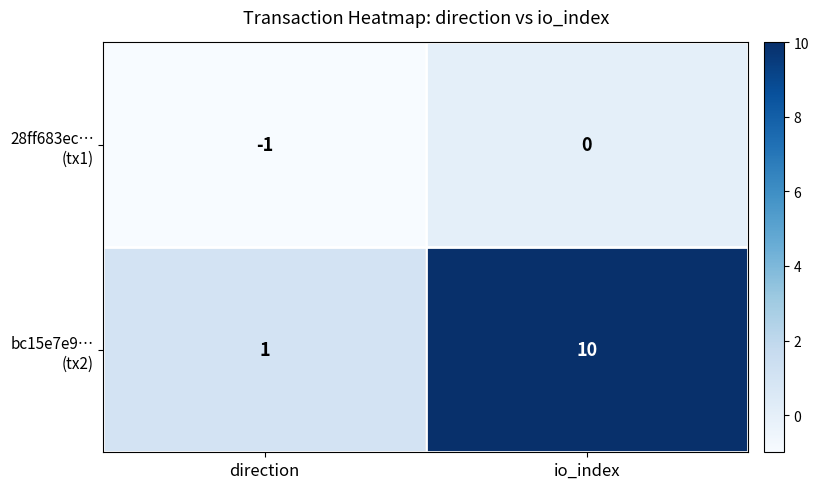

What is the spread (max minus min) of values at io_index?

10